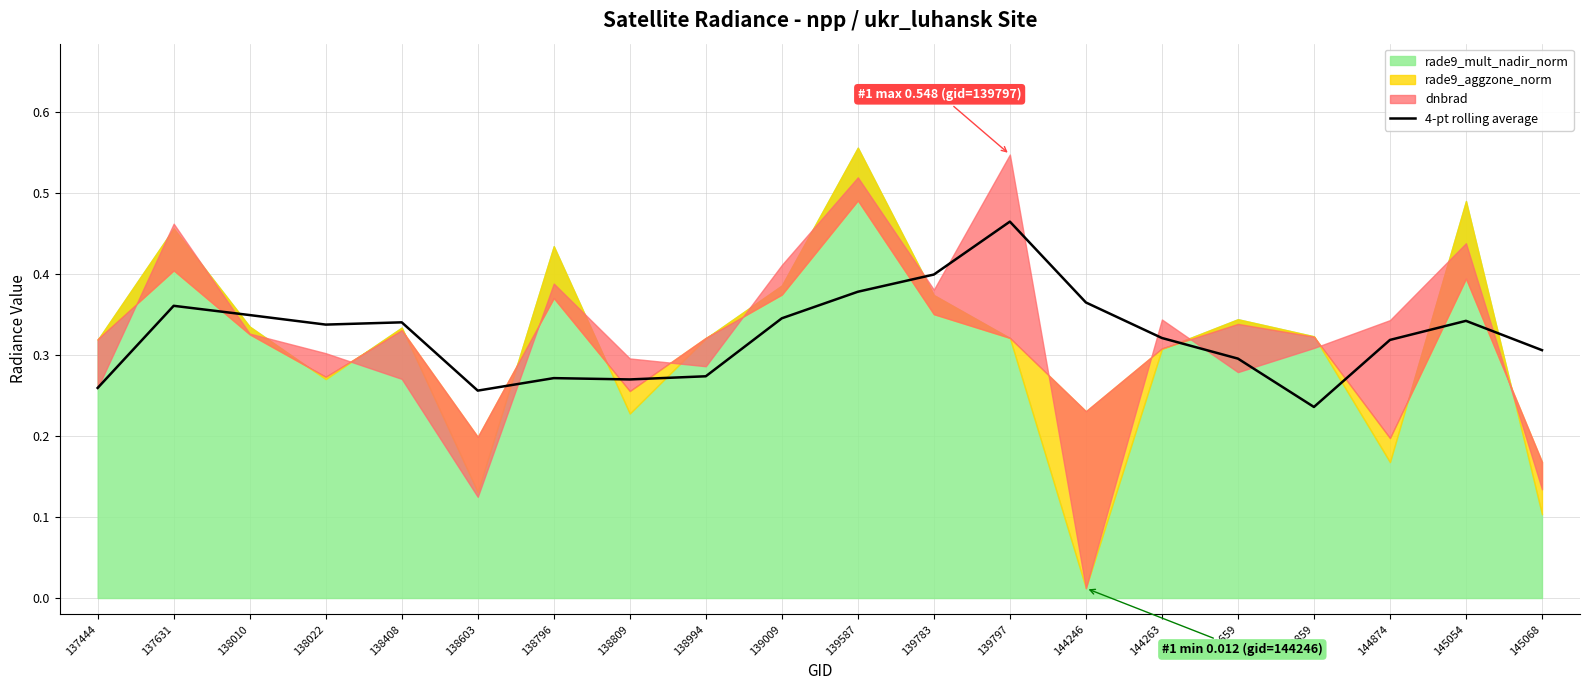

At which label does 4-pt rolling average reach its minimum?

144859